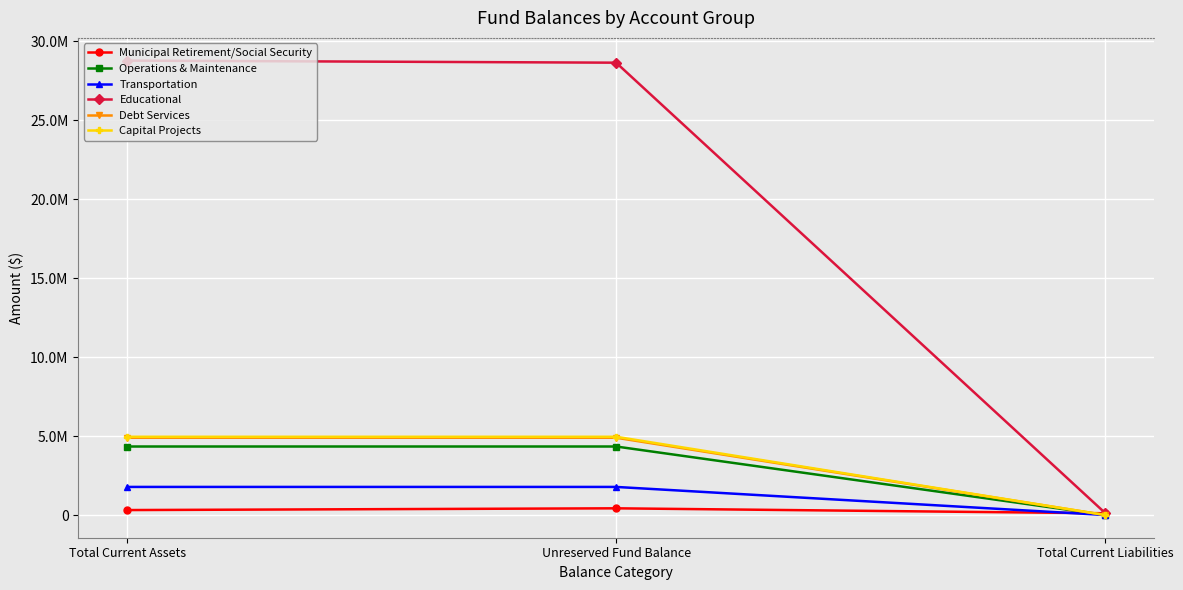

Rank the categories by Operations & Maintenance value from highest to lowest.

Total Current Assets, Unreserved Fund Balance, Total Current Liabilities